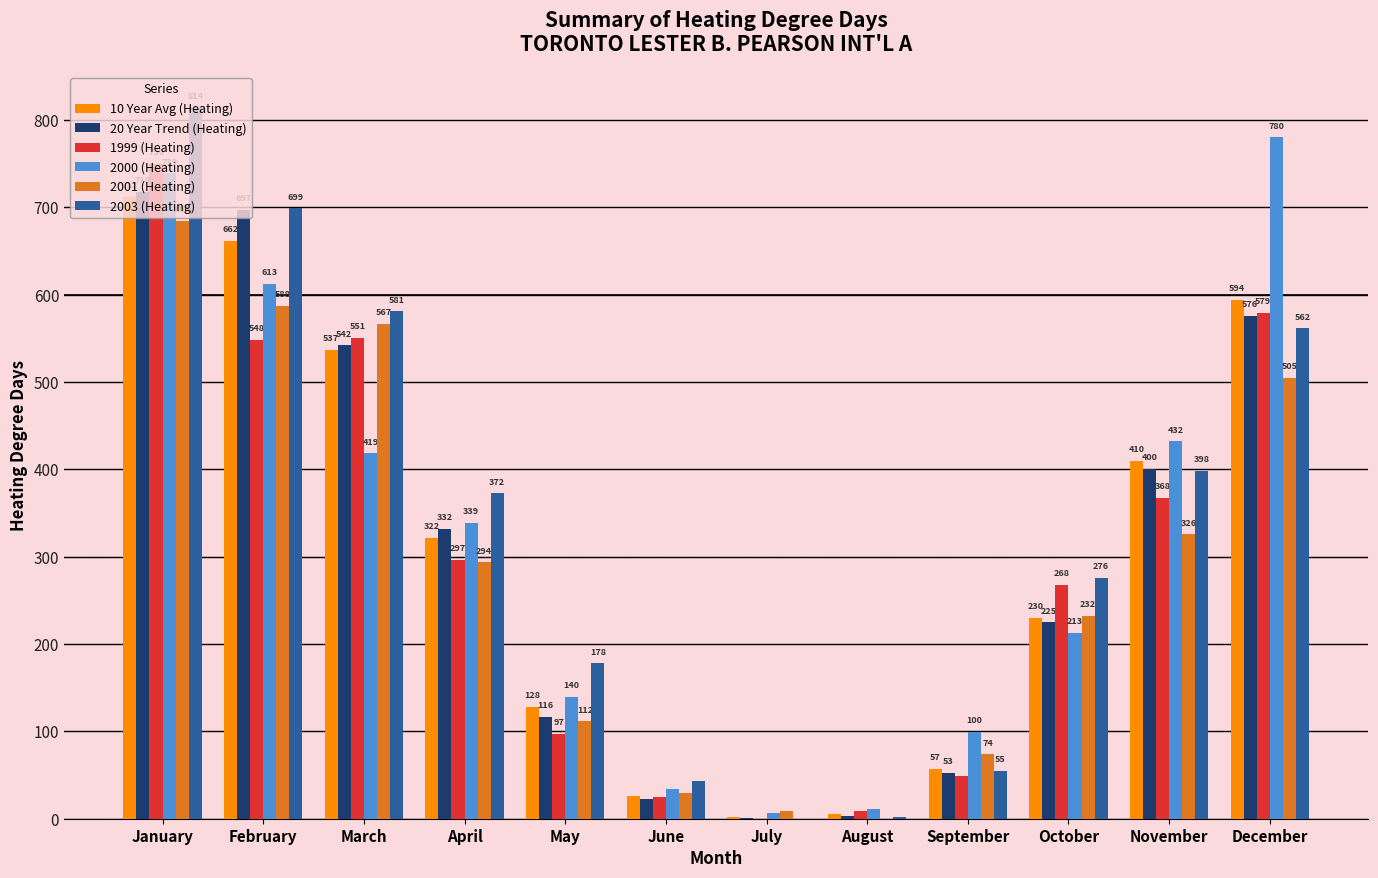

How many data points in 2000 (Heating) are above 339?

6